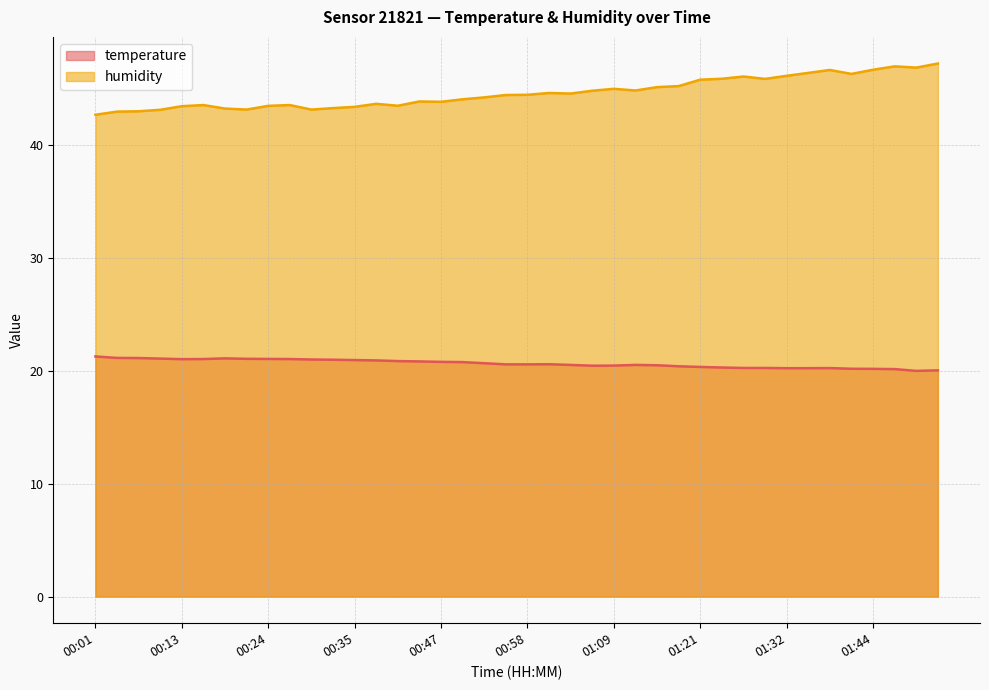

Which has a higher value, 00:15 or 01:38?

00:15